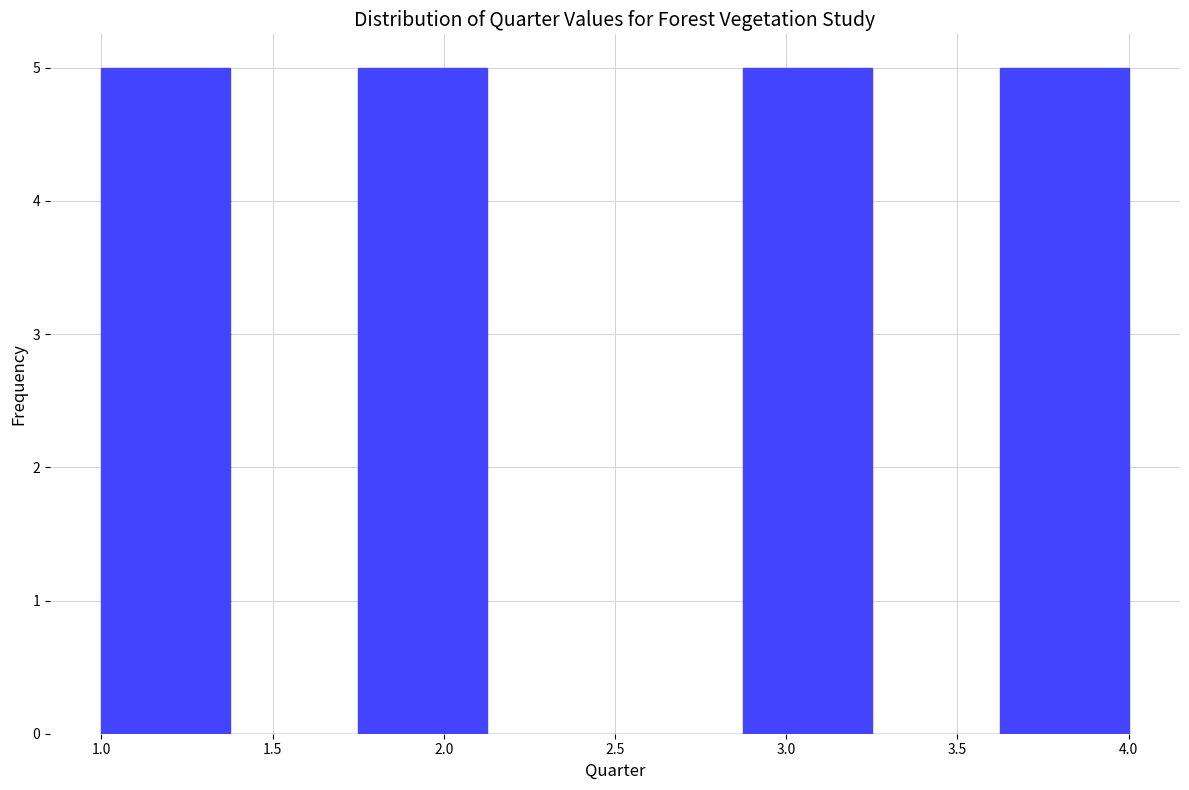

Reading left to right, list every bar in this chart as the range it spans on the x-axis followed by its height. Neither the bar edges nor the heights are printed on the chart, so give them approximately, as read against the axes.

1.000 to 1.375: 5
1.375 to 1.750: 0
1.750 to 2.125: 5
2.125 to 2.500: 0
2.500 to 2.875: 0
2.875 to 3.250: 5
3.250 to 3.625: 0
3.625 to 4.000: 5